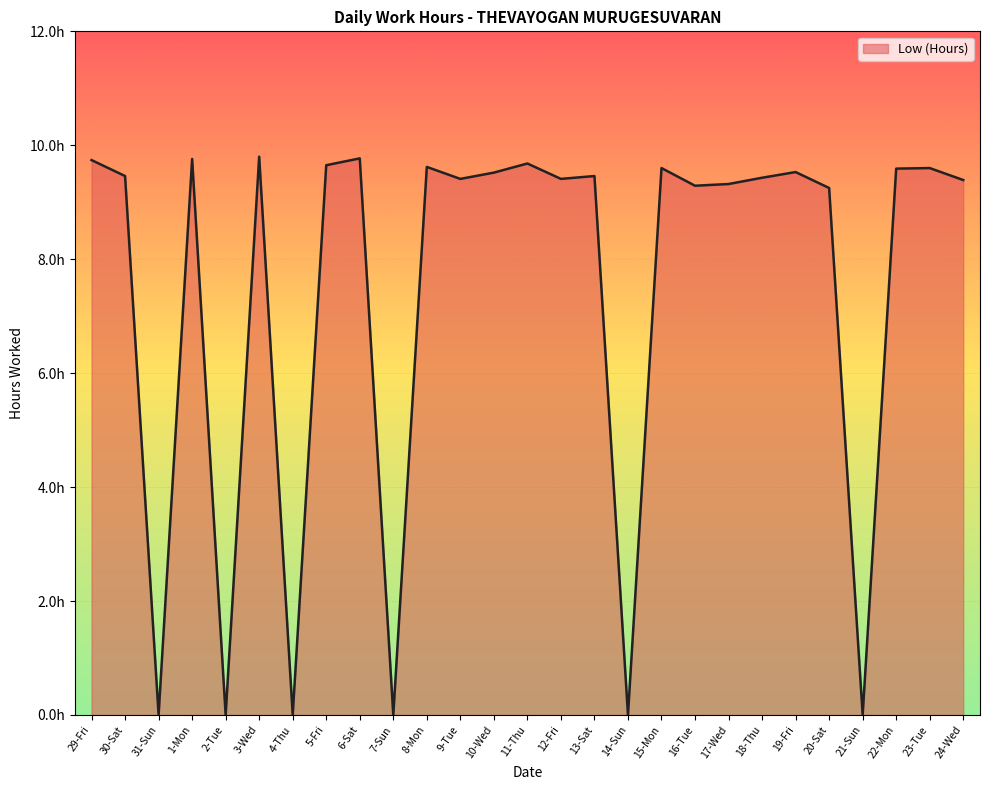

Between 8-Mon and 30-Sat, which is larger?

8-Mon